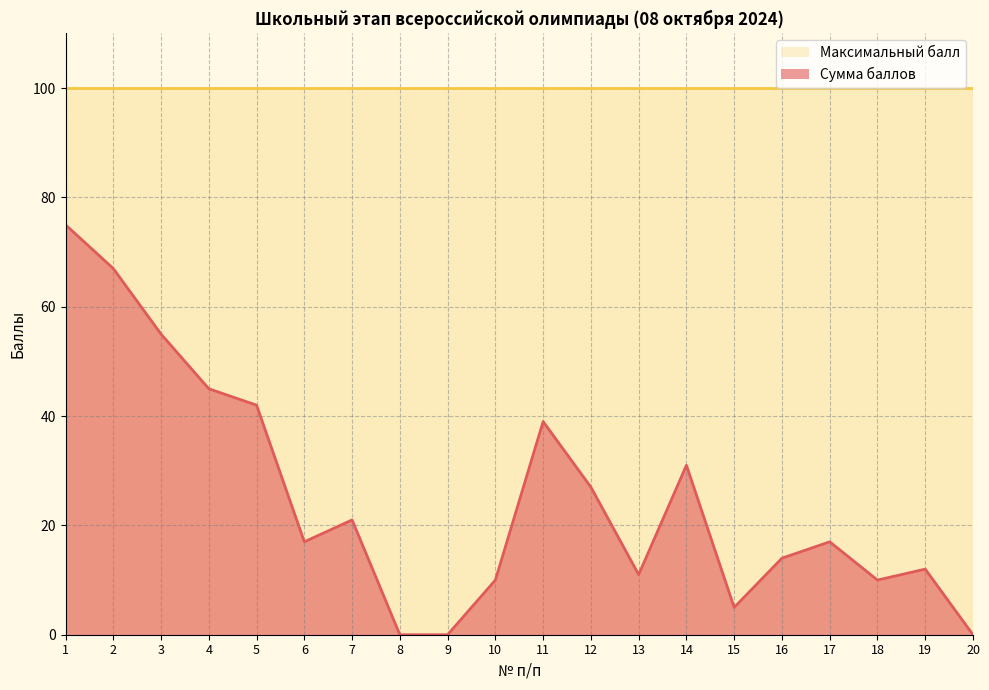

Reading left to right, extract all data points from this chart.

1=75	2=67	3=55	4=45	5=42	6=17	7=21	8=0	9=0	10=10	11=39	12=27	13=11	14=31	15=5	16=14	17=17	18=10	19=12	20=0